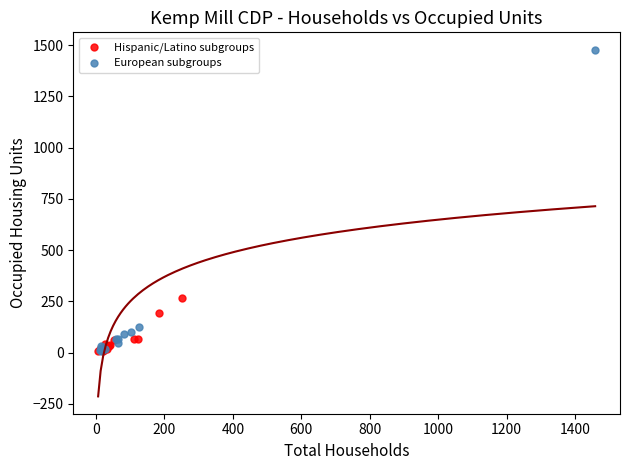

Which series has the widest spread of Y values?

European subgroups